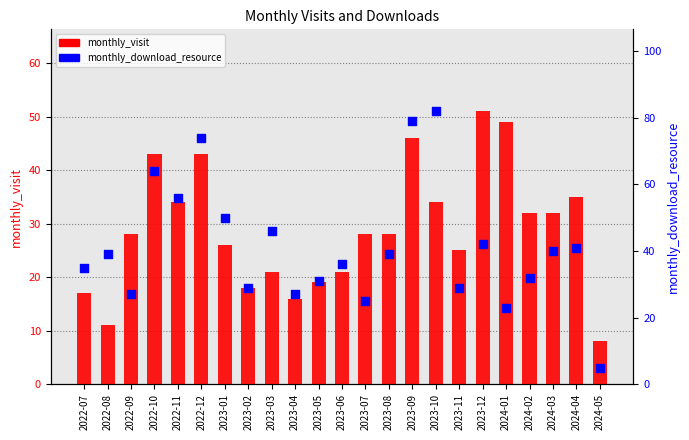

Which series contains the lowest Y value?

monthly_download_resource